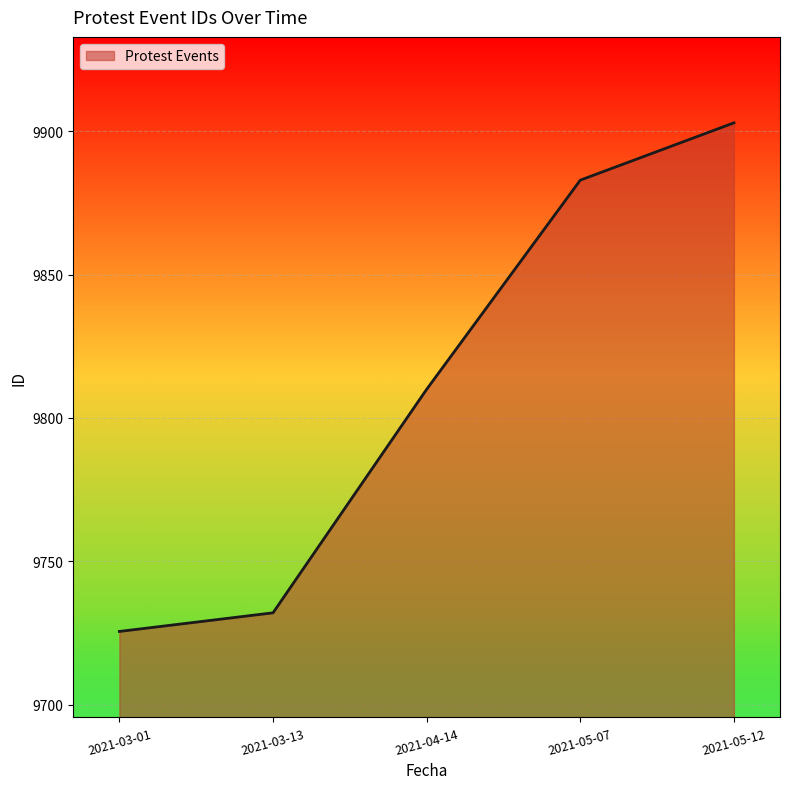

Which label corresponds to the largest value in the chart?

2021-05-12